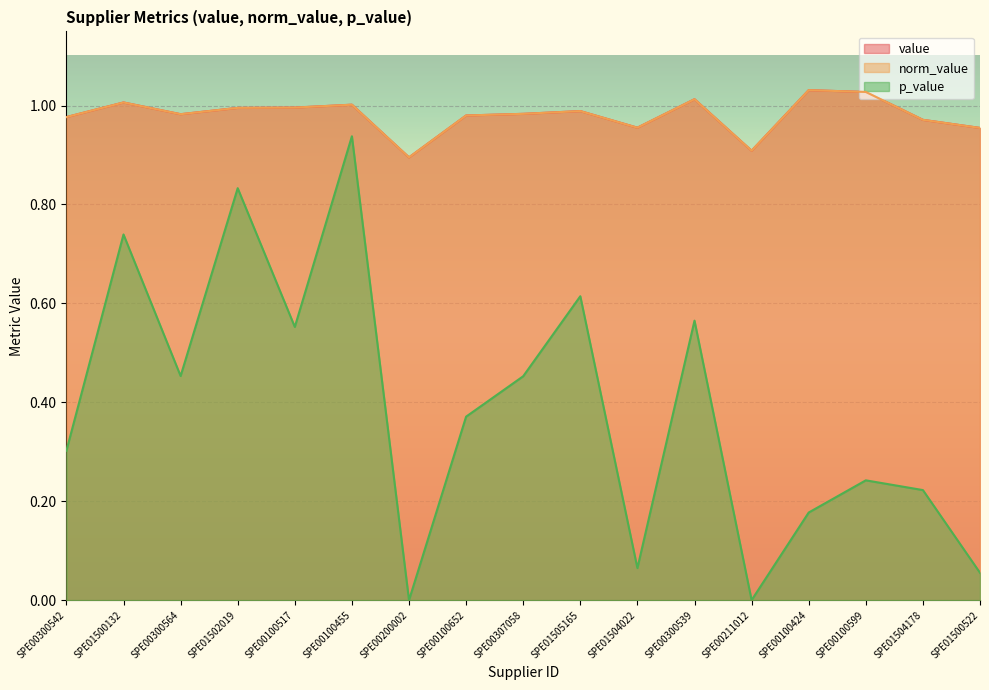

Which category has the lowest value across all series?

SPE00200002